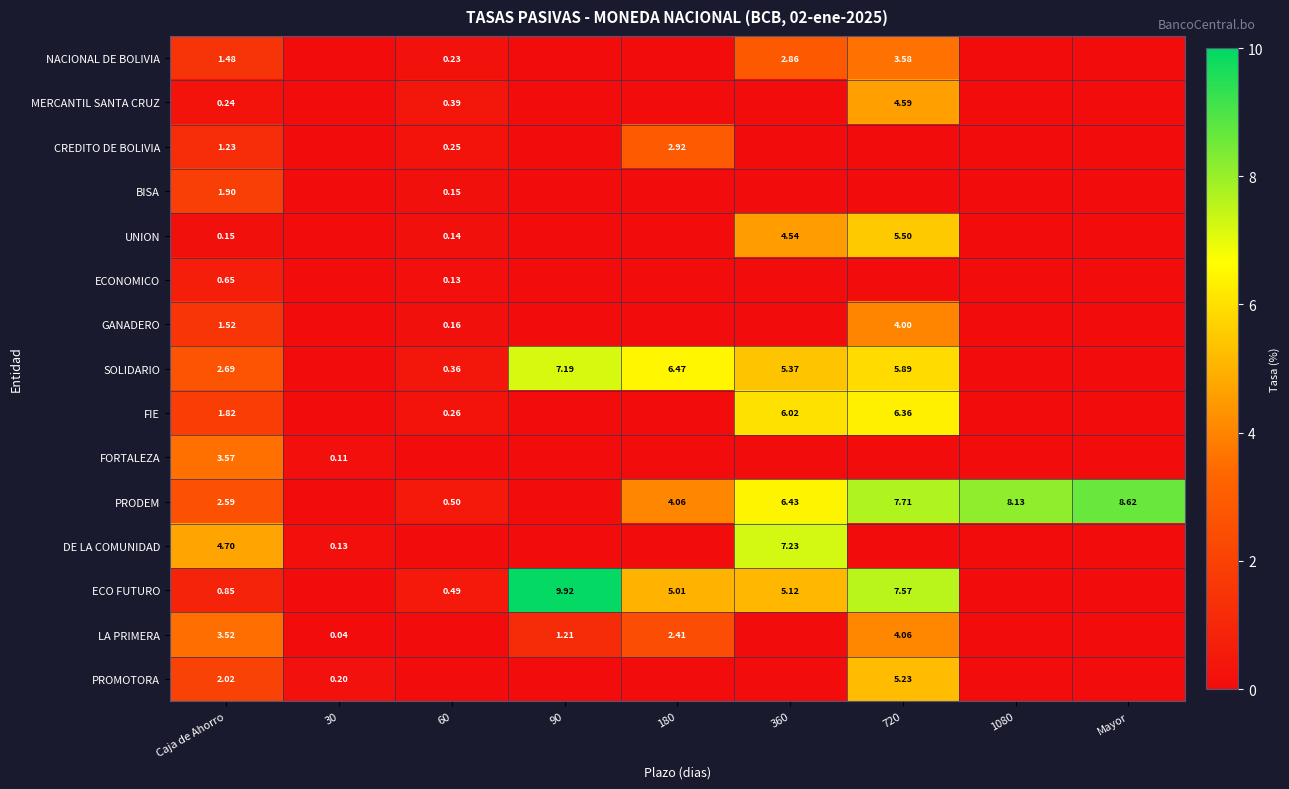

True or false: PROMOTORA has a value of 2.7 at Mayor.

False